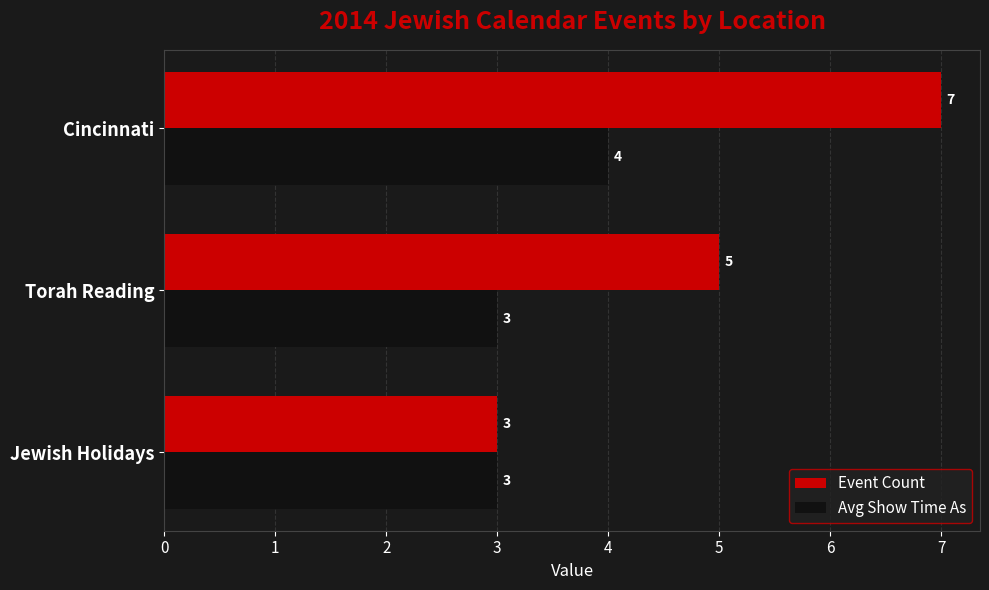

What are all the series names shown in the legend?

Event Count, Avg Show Time As